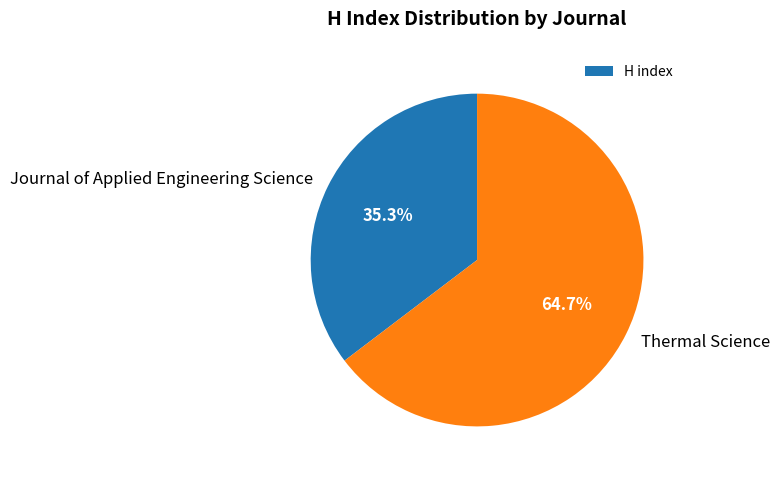

Which slice represents more than half of the pie?

Thermal Science